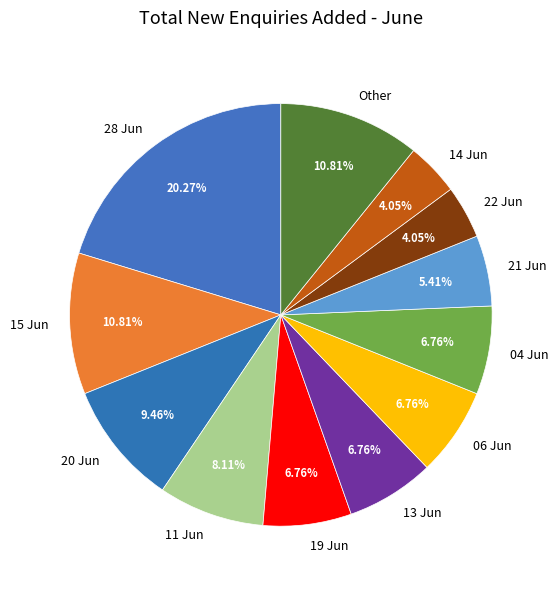

Do 06 Jun and 14 Jun together represent more than half of the pie?

No